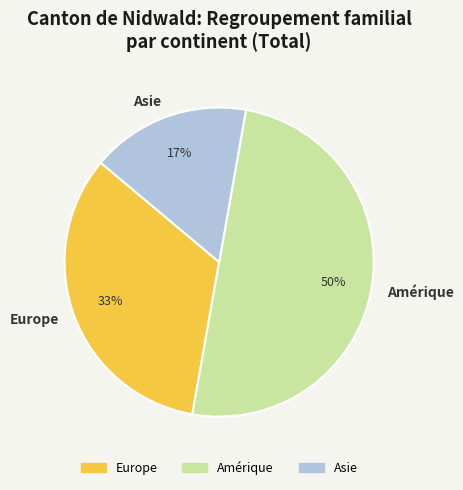

Does Europe account for over 50% of the chart?

No